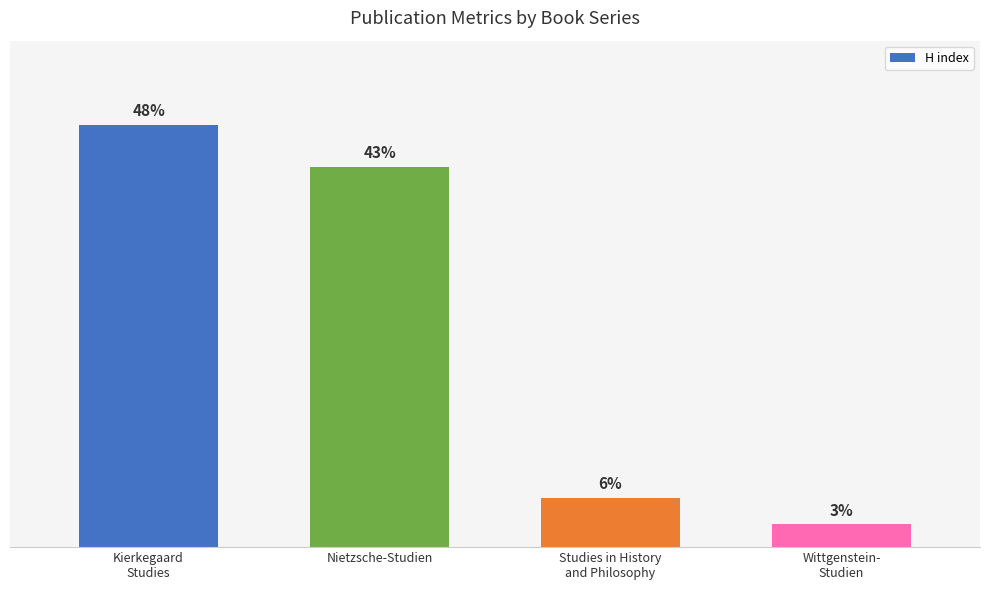

What is the average value?

58